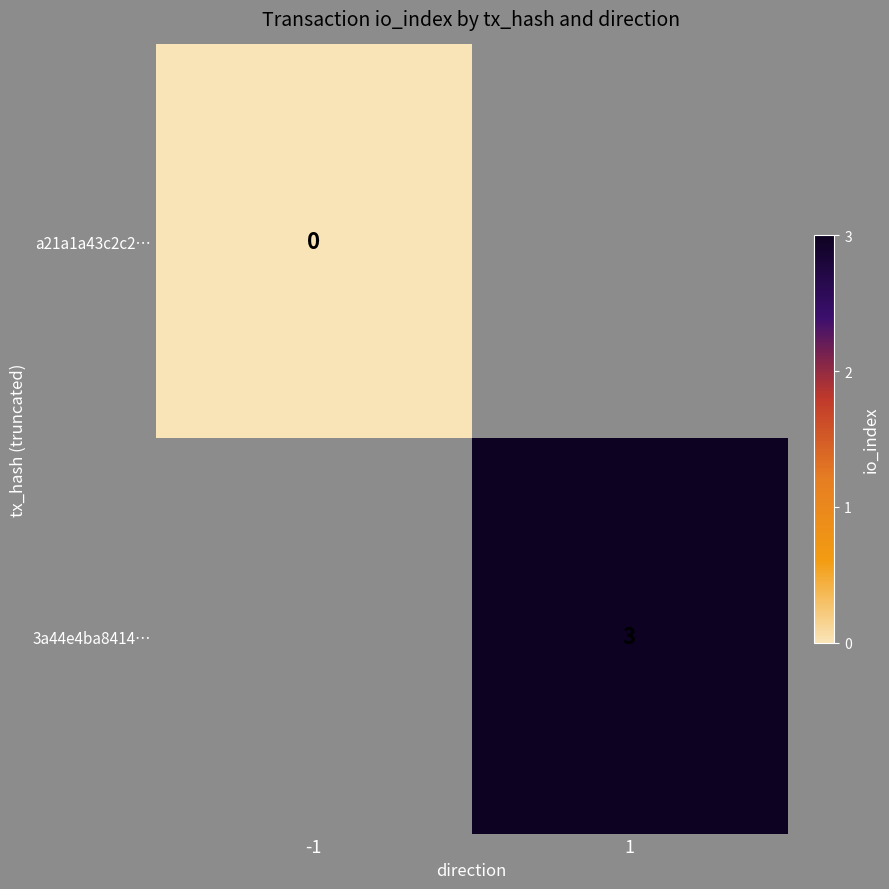

True or false: 3a44e4ba8414… has a value of 2 at -1.

False